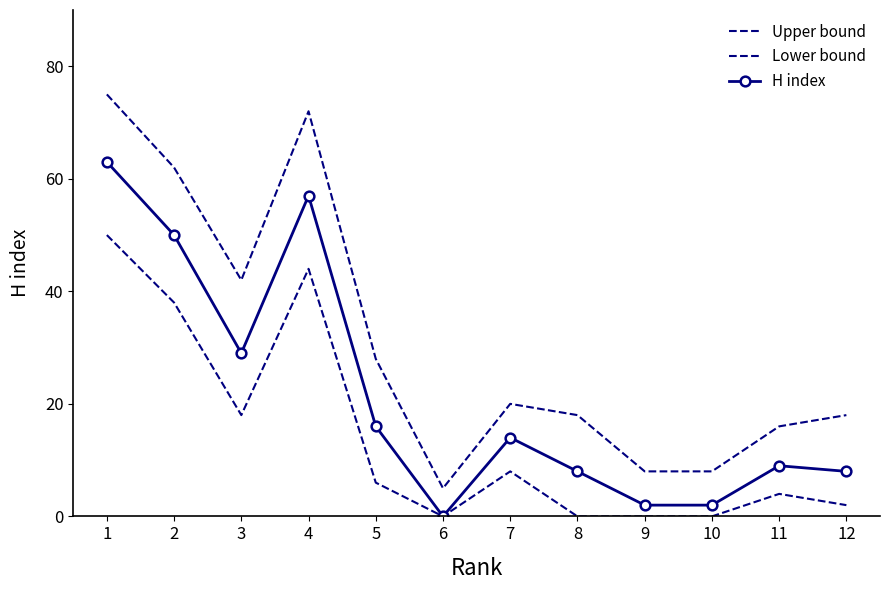

What is the maximum value shown in the chart?

75